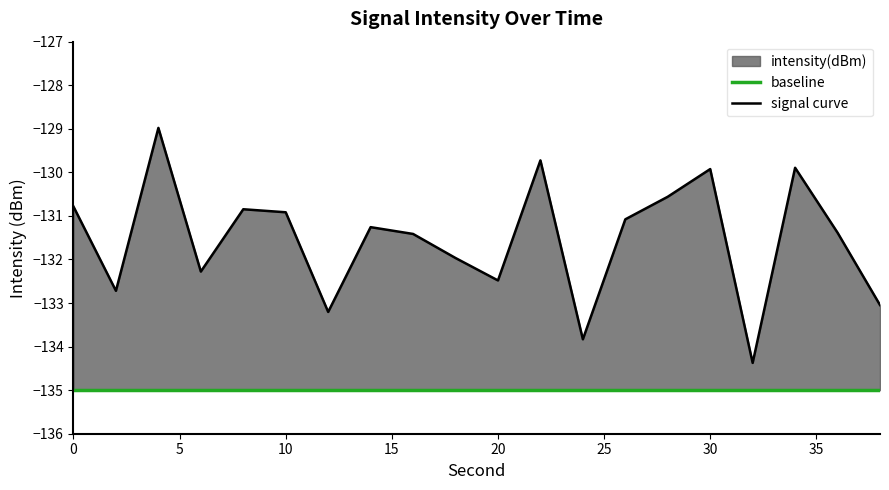

Count the number of values greater than -131.

8